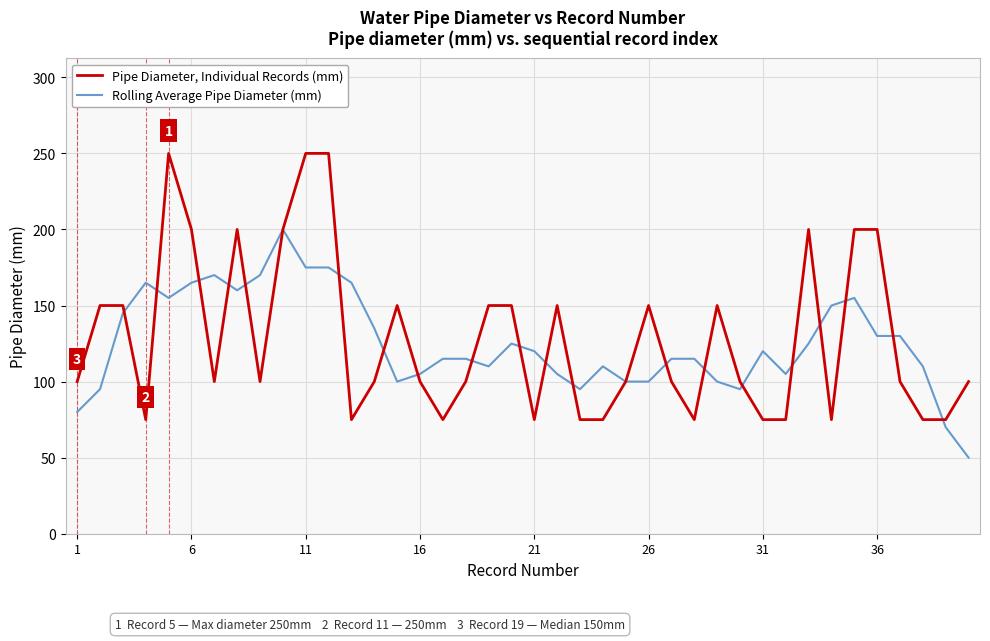

What is the highest value of the Rolling Average Pipe Diameter (mm) series?

200